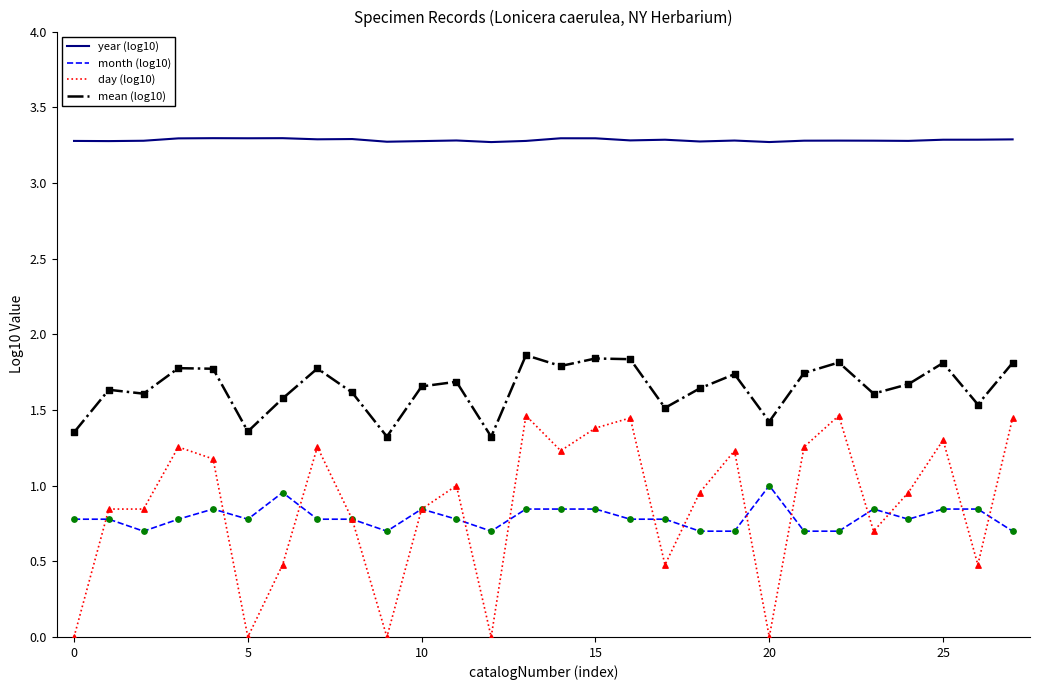

Which series has the largest range (max minus min)?

day (log10)